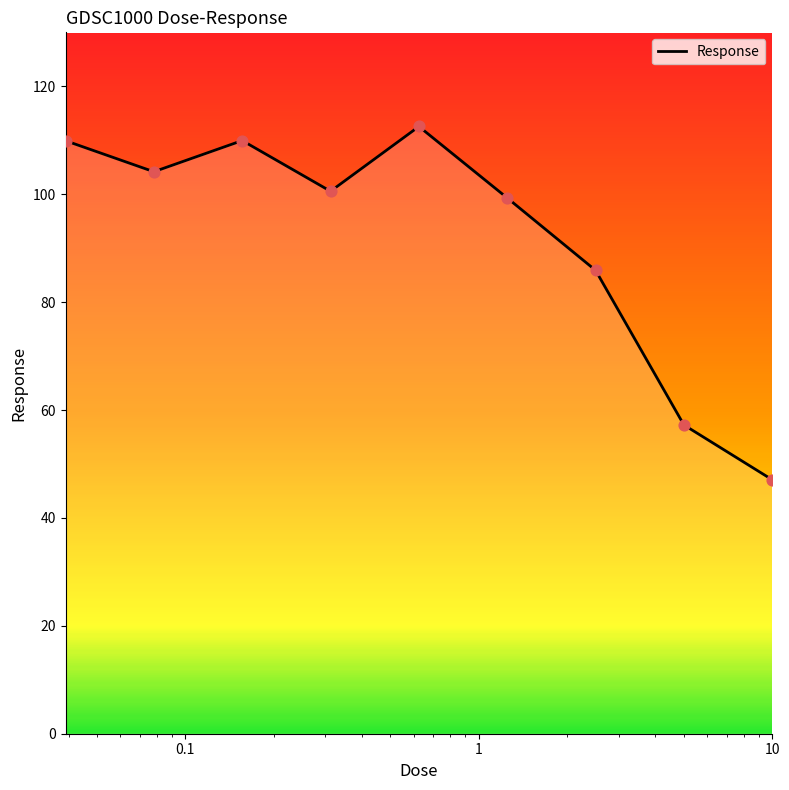

What is the minimum value shown in the chart?

47.1